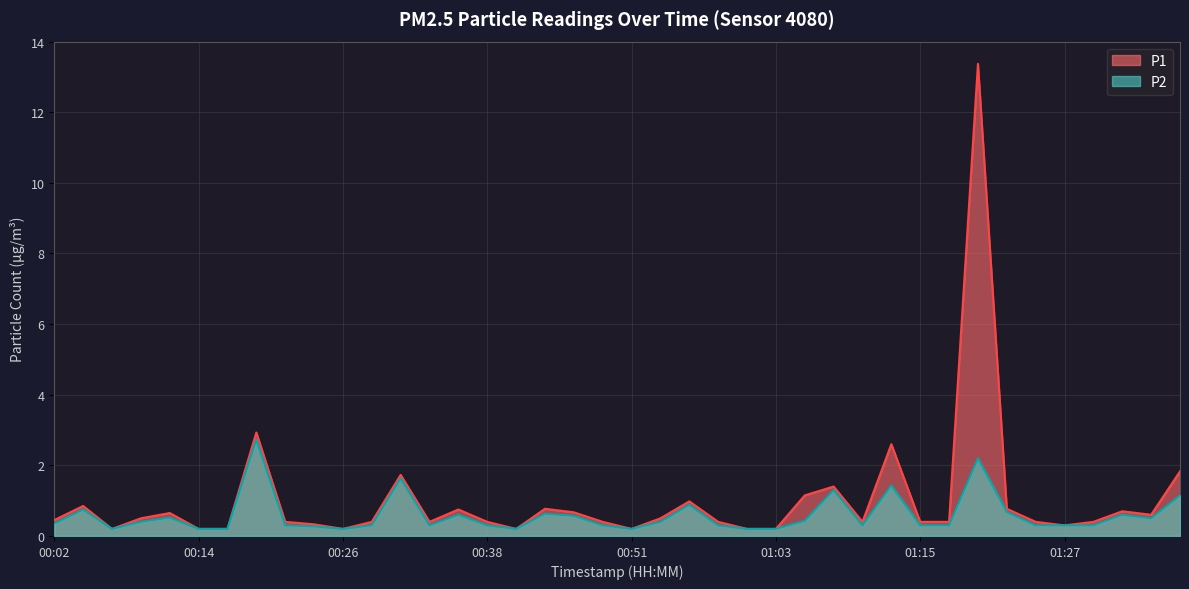

True or false: P1 and P2 intersect in this chart.

False